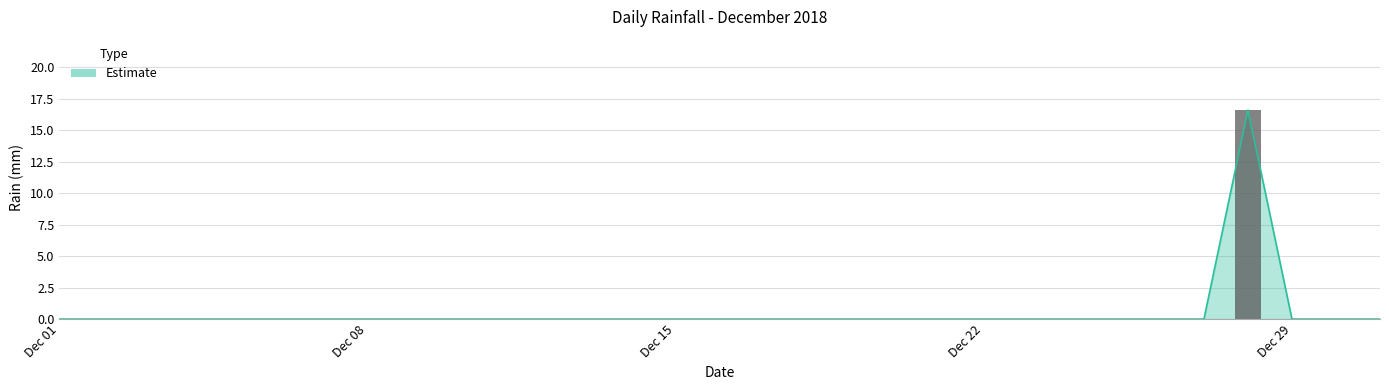

Is it true that the value at 2018-12-20 is 0.0?

True